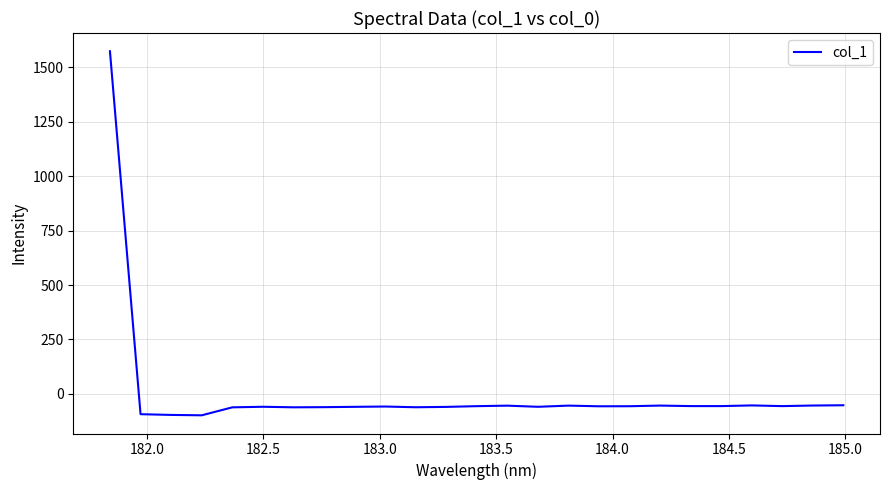

What is the maximum value shown in the chart?

1572.8